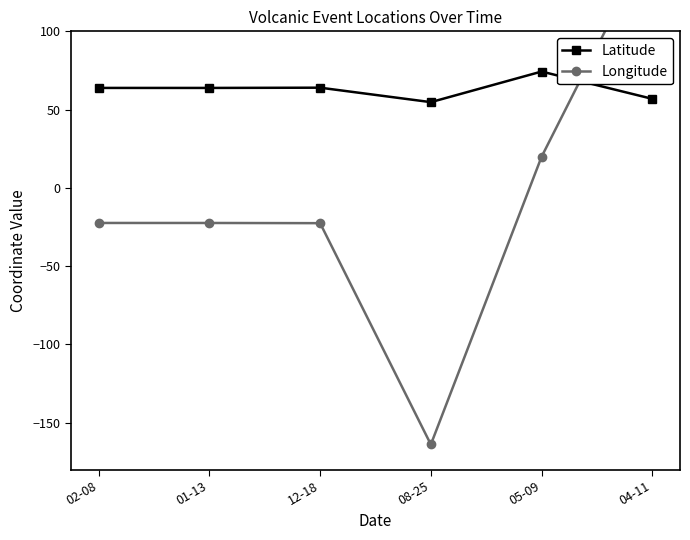

Rank the categories by Latitude value from lowest to highest.

08-25, 04-11, 01-13, 02-08, 12-18, 05-09